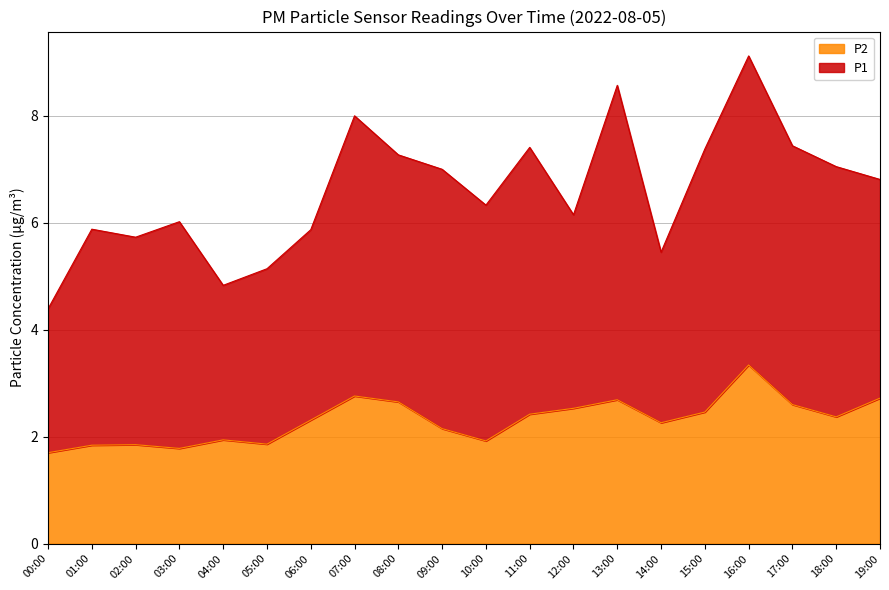

What is the difference between the second highest and minimum values in the P2 series?

1.1